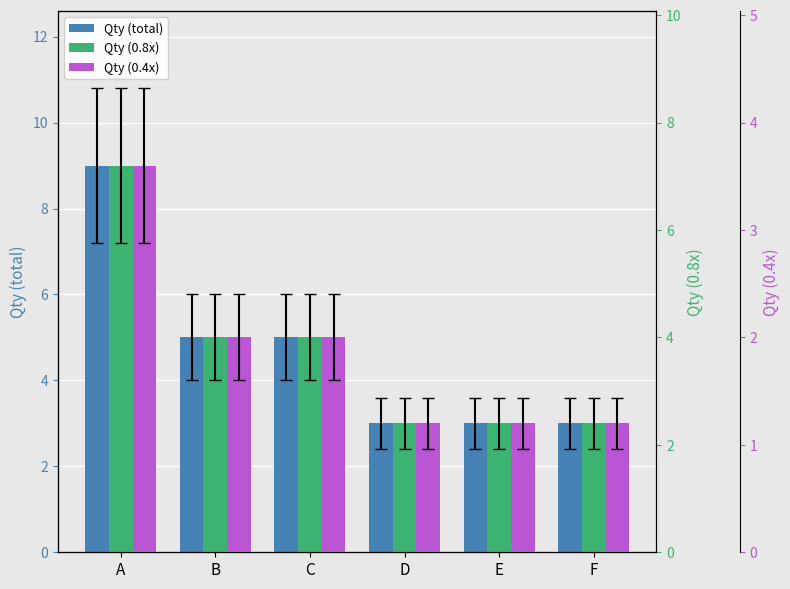

Are the bars grouped side by side (vs. stacked)?

Yes